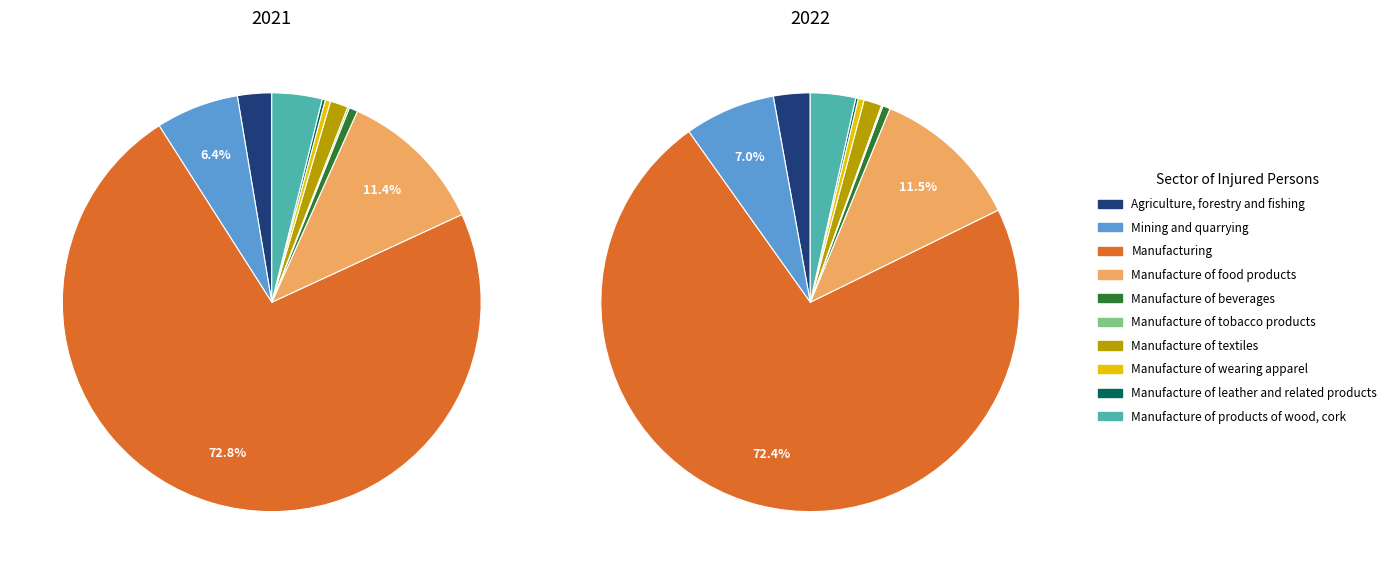

To the nearest percent, what is the combined percentage of Manufacture of beverages and Manufacture of tobacco products?

1%